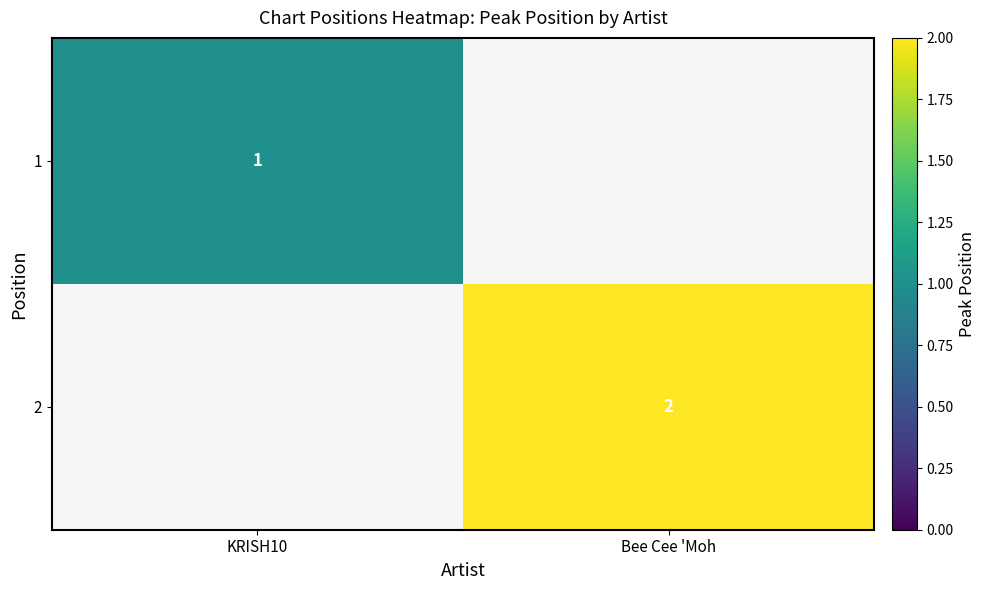

Is the value of 1 at KRISH10 greater than the value of 2 at Bee Cee 'Moh?

No